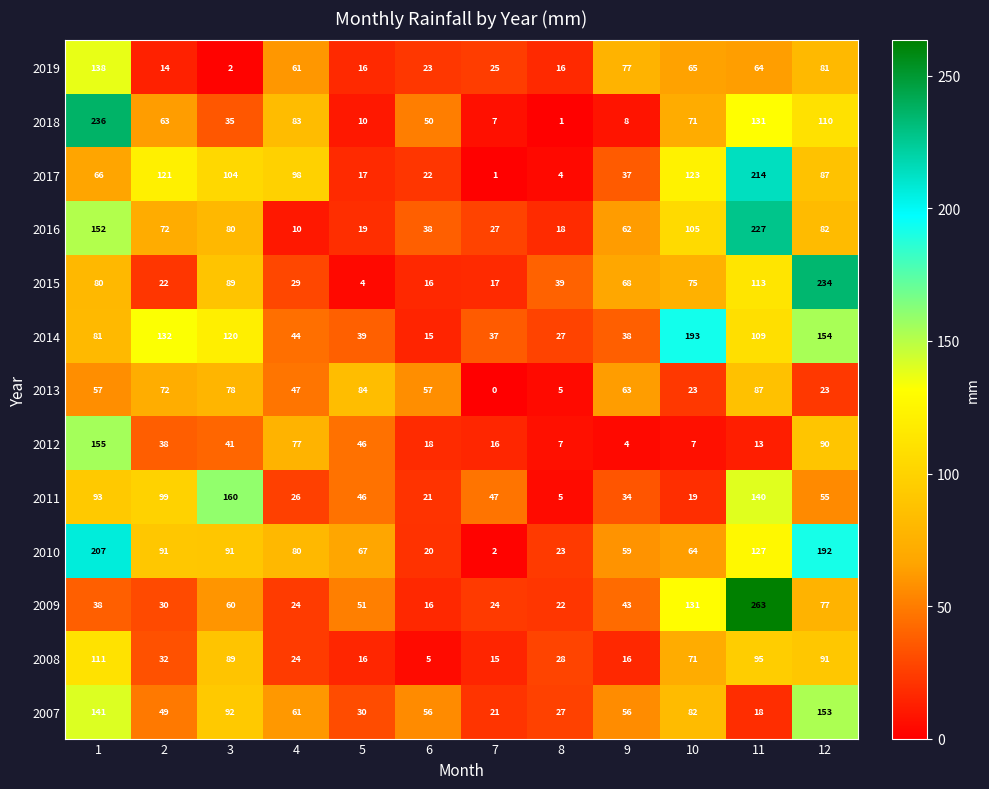

At which category is the sum across all series the highest?

11